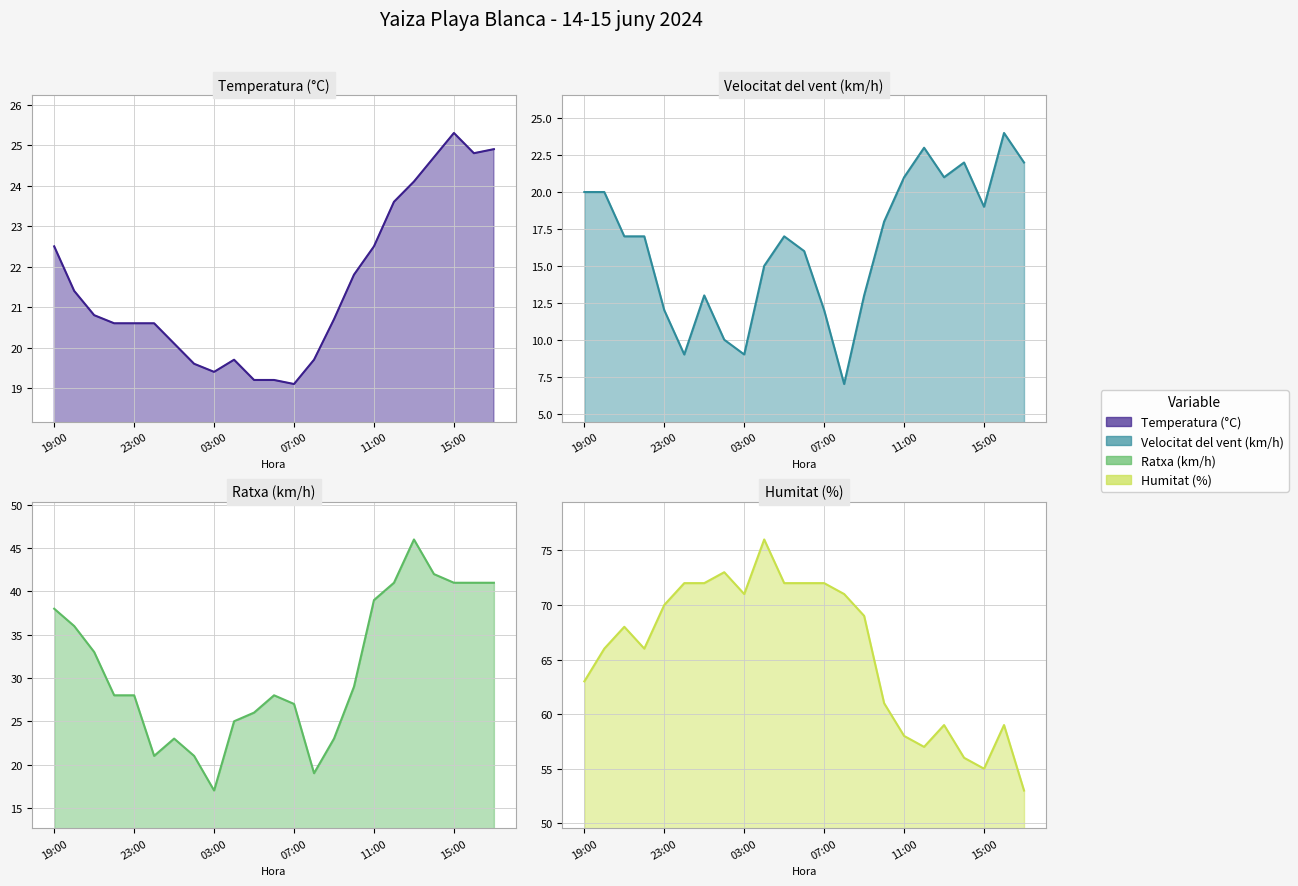

What are all the series names shown in the legend?

Temperatura (°C), Velocitat del vent (km/h), Ratxa (km/h), Humitat (%)